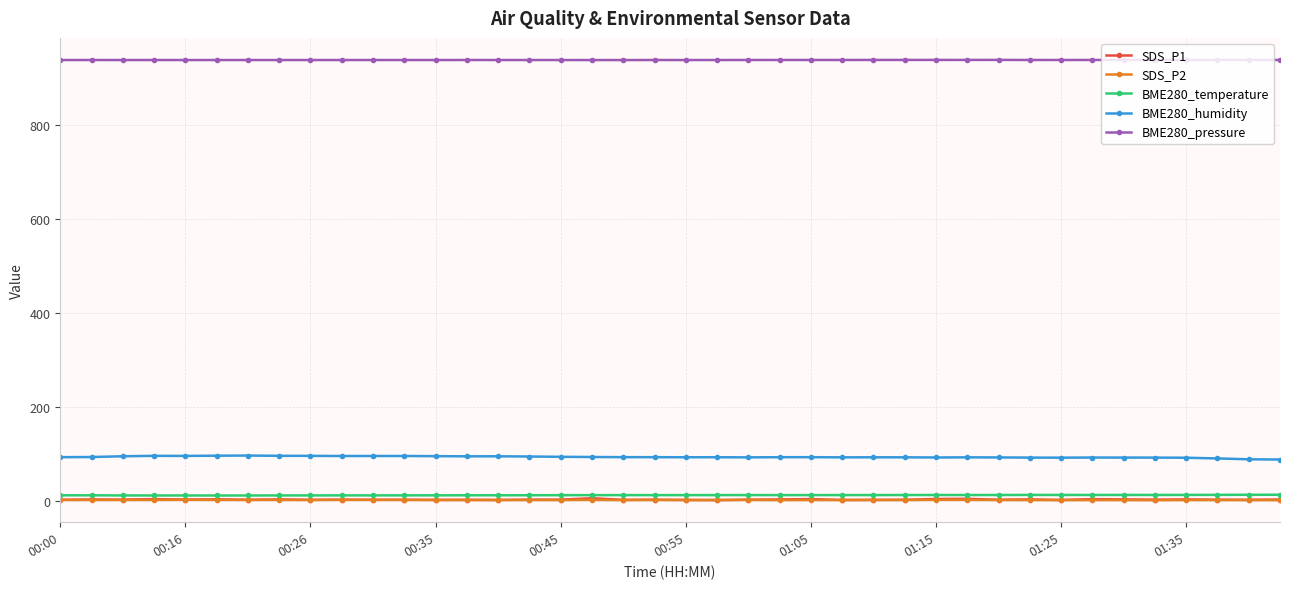

True or false: SDS_P2 has more than 2 interior local peaks.

True